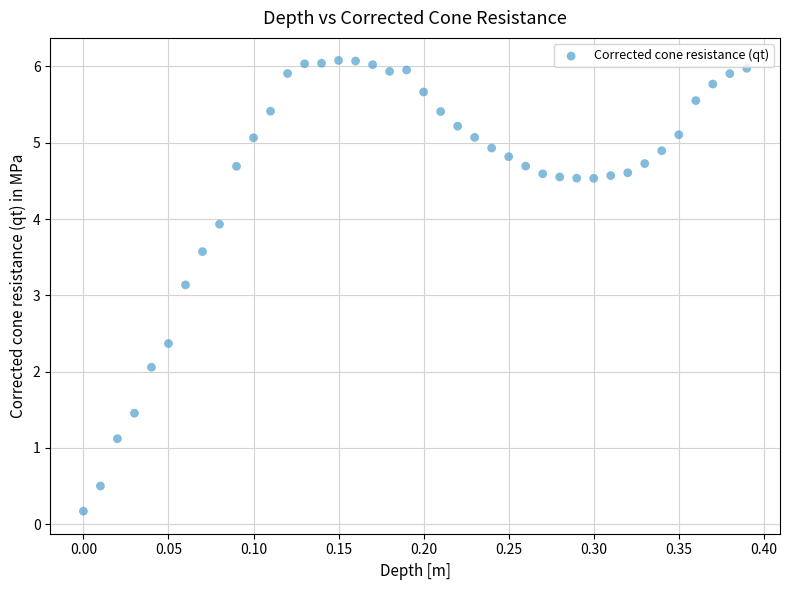

What Y value in the scatter plot is closest to 3?

3.1